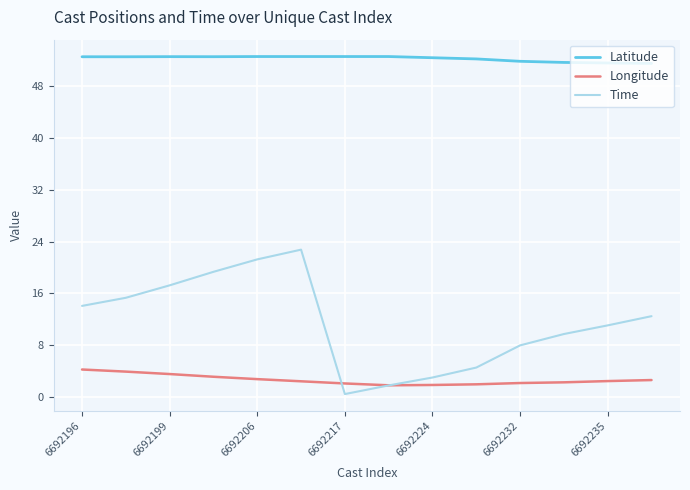

True or false: Latitude and Time cross at least once.

False